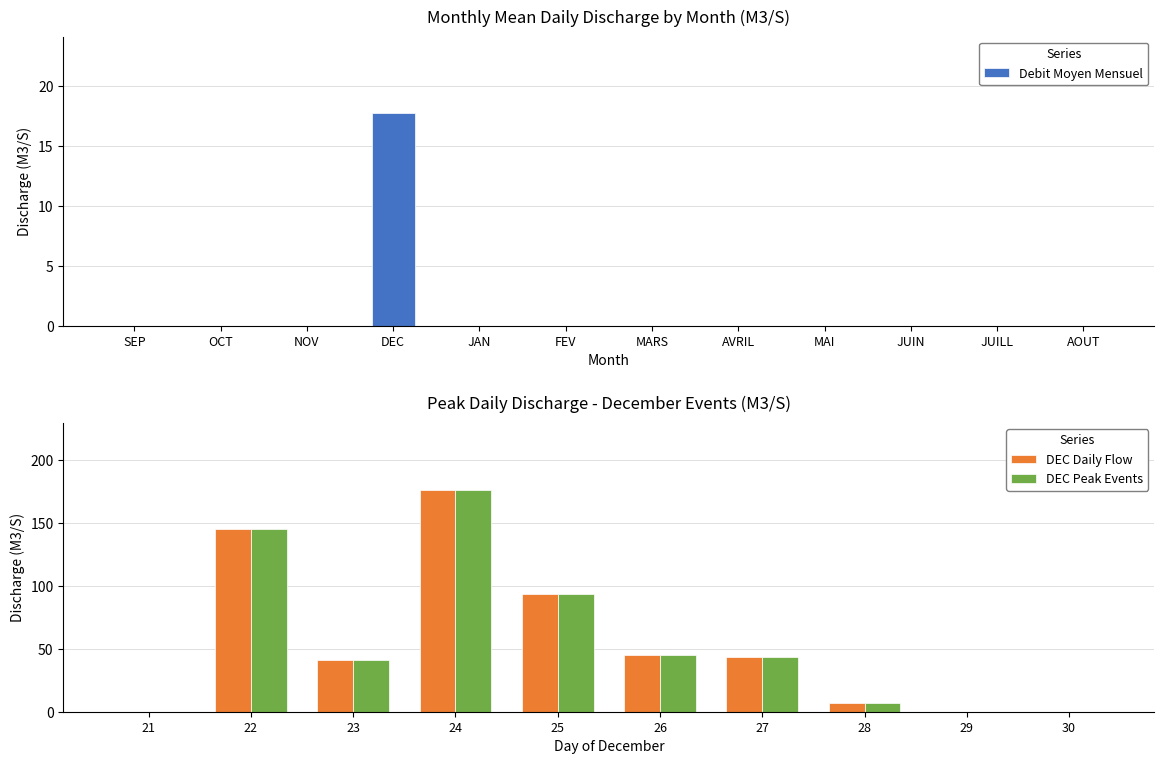

The value of Debit Moyen Mensuel at FEV is 0.0. True or false?

True